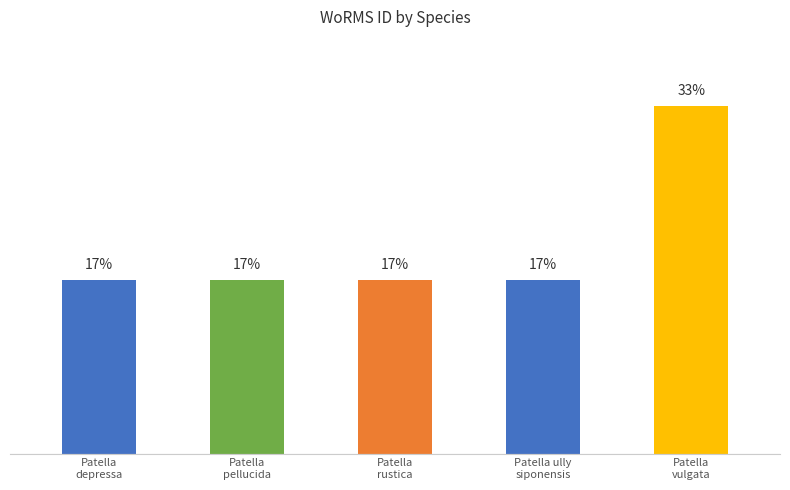

Which has a higher value, Patella
vulgata or Patella
pellucida?

Patella
vulgata